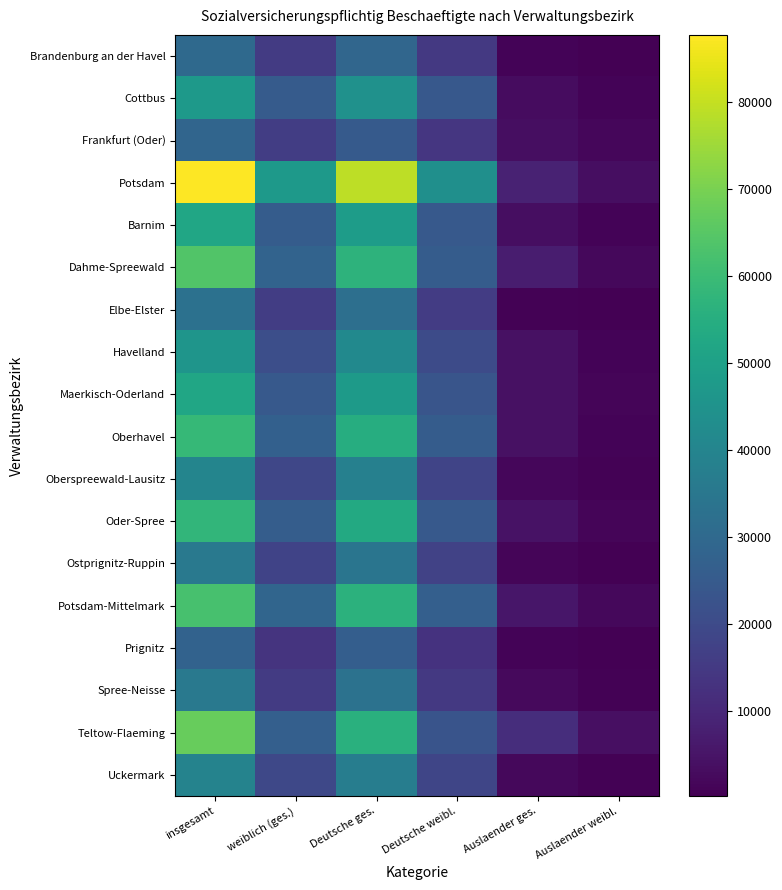

At which category is the sum across all series the highest?

insgesamt